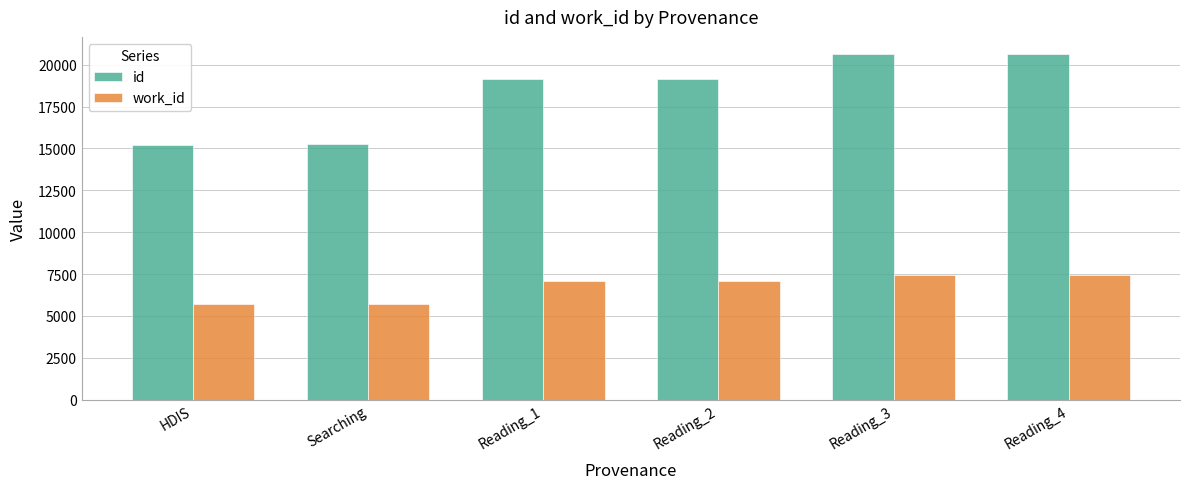

What is the approximate value of work_id at Searching?

5717